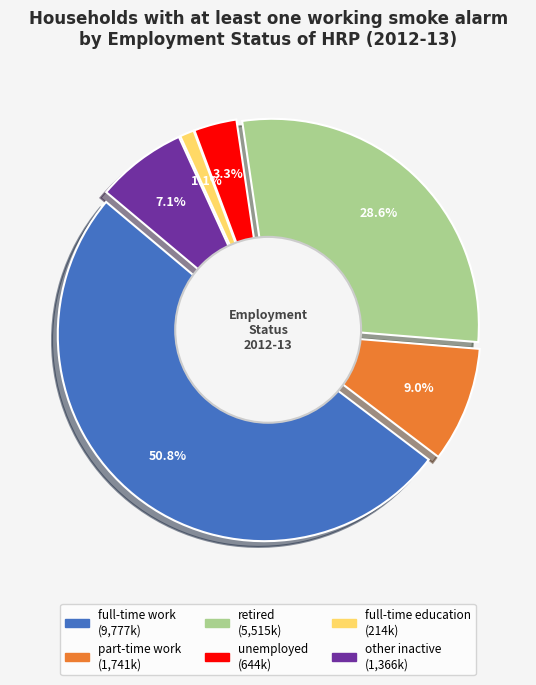

Is it true that full-time education is 1% of the pie?

True